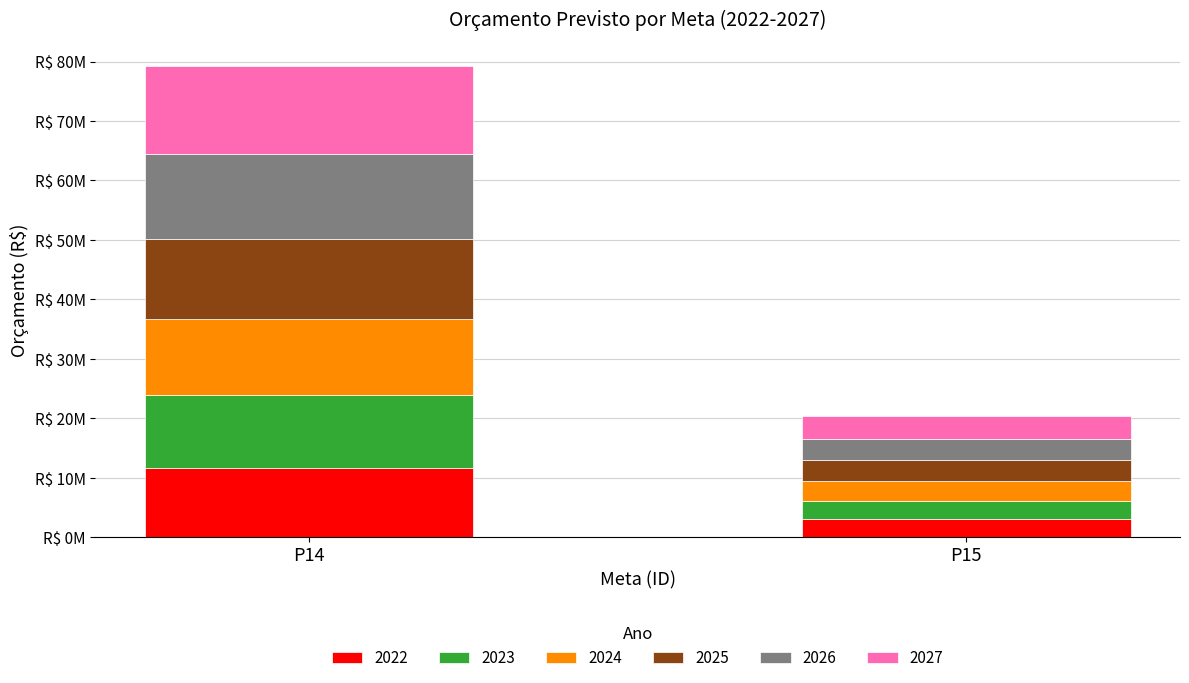

At which label does 2022 reach its minimum?

P15